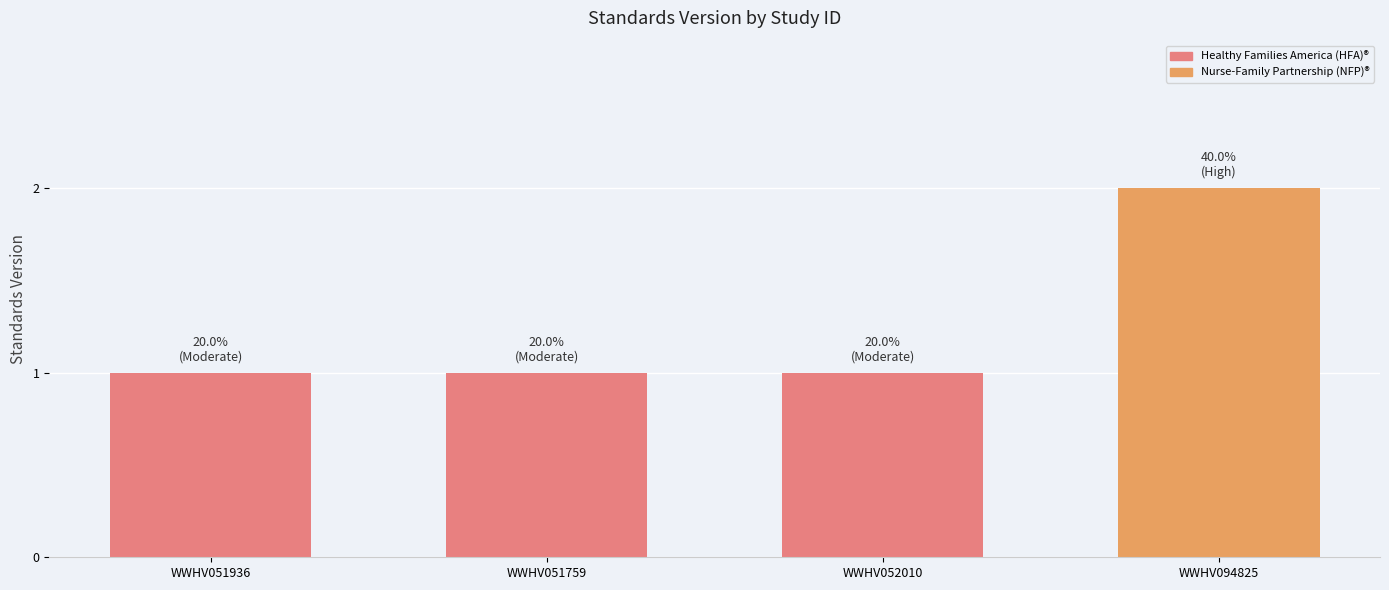

How many categories are shown in the chart?

4